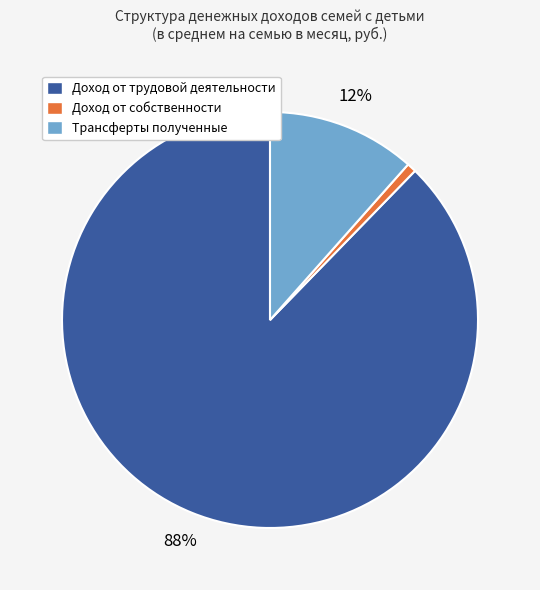

Does Доход от собственности account for over 50% of the chart?

No